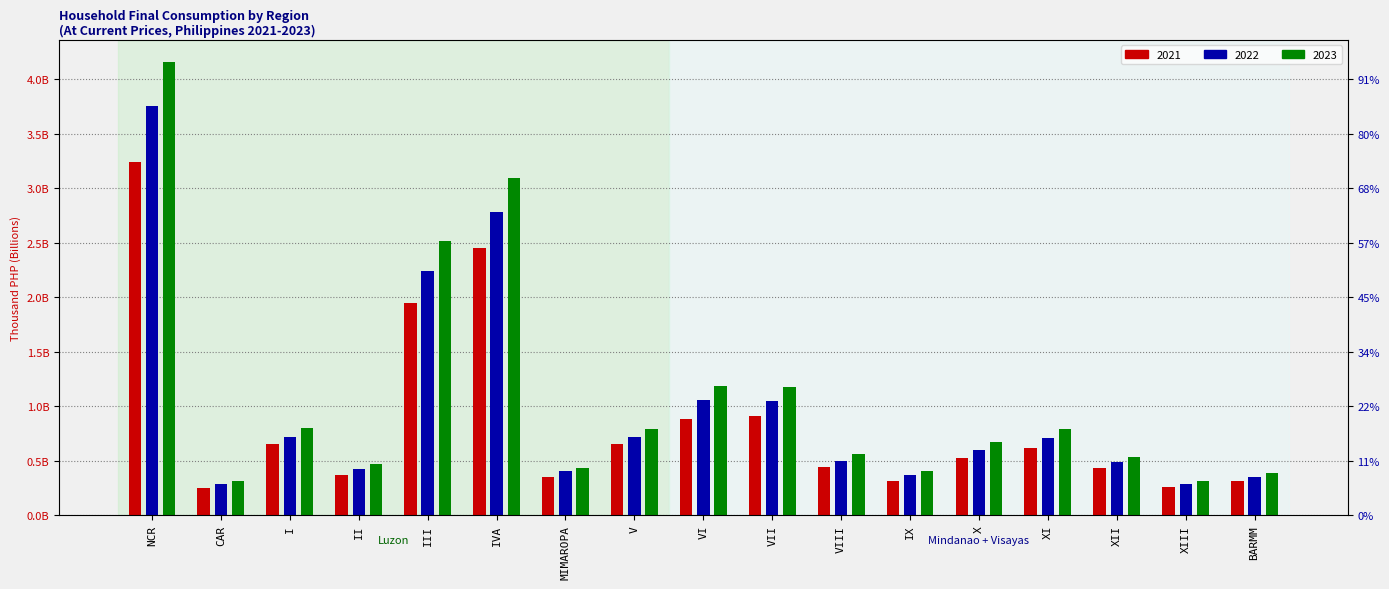

Reading left to right, transcribe all the data shown in this chart.

2021: NCR=3235426058.7	CAR=251132497.7	I=649735765.5	II=372247539.5	III=1947725305.7	IVA=2448255328.2	MIMAROPA=353763220.8	V=650296249.8	VI=885555543.1	VII=910625503.9	VIII=444195993.6	IX=315855714.0	X=523179758.5	XI=616029312.4	XII=432904799.3	XIII=256193967.9	BARMM=315423944.3
2022: NCR=3748687163.6	CAR=284726283.7	I=719903802.5	II=424047482.7	III=2240099224.5	IVA=2783588590.8	MIMAROPA=405711972.1	V=715197327.6	VI=1056325703.7	VII=1048692643.5	VIII=499612423.4	IX=369894547.7	X=599615095.0	XI=704780127.9	XII=484512570.3	XIII=288224284.2	BARMM=351425480.6
2023: NCR=4152294302.3	CAR=317064355.8	I=804365999.2	II=470301139.1	III=2511526809.2	IVA=3092490264.2	MIMAROPA=436670126.5	V=787056439.0	VI=1187255909.2	VII=1180210505.4	VIII=559523360.5	IX=404177333.2	X=668672737.5	XI=794166250.7	XII=536848038.3	XIII=314691079.7	BARMM=391014530.5